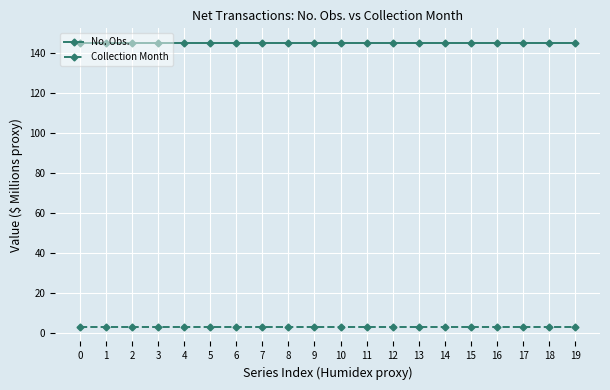

What is the difference between the highest and lowest values at 2?

142